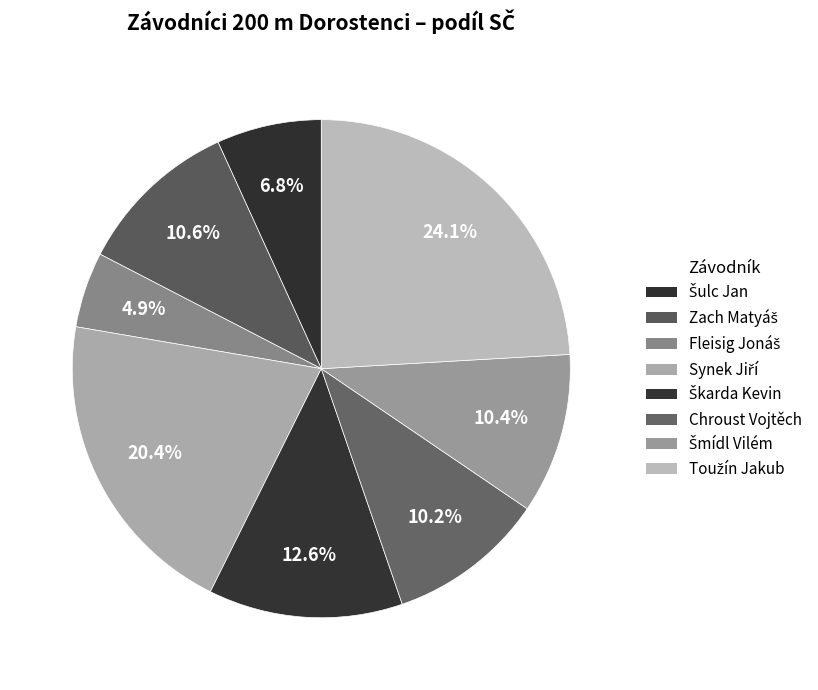

Between Šulc Jan and Zach Matyáš, which is larger?

Zach Matyáš